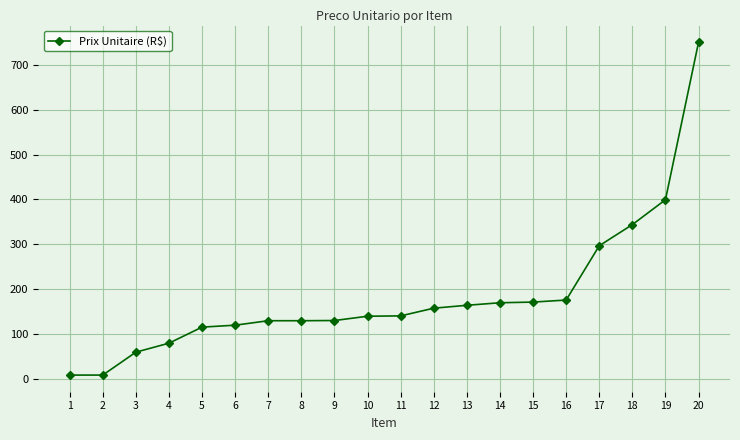

What is the sum of all values?

3694.9